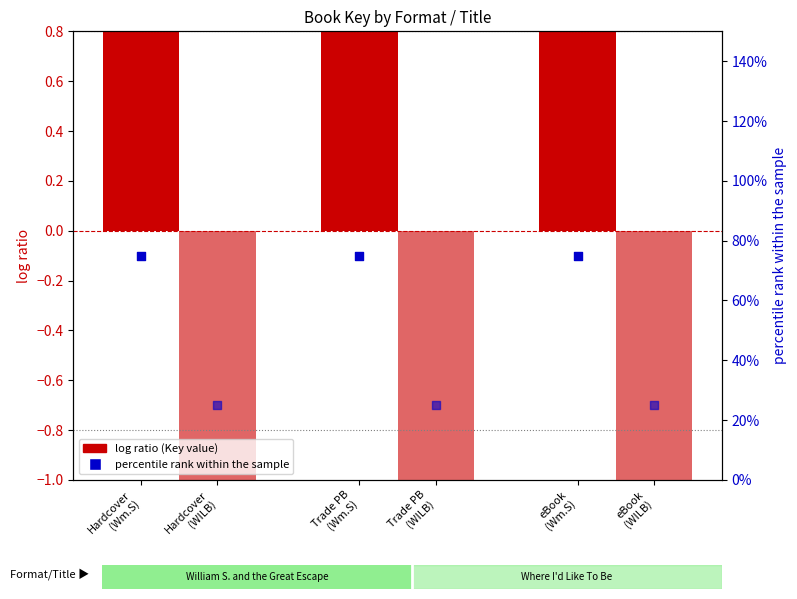

At which category is the sum across all series the highest?

Hardcover
(Wm.S)